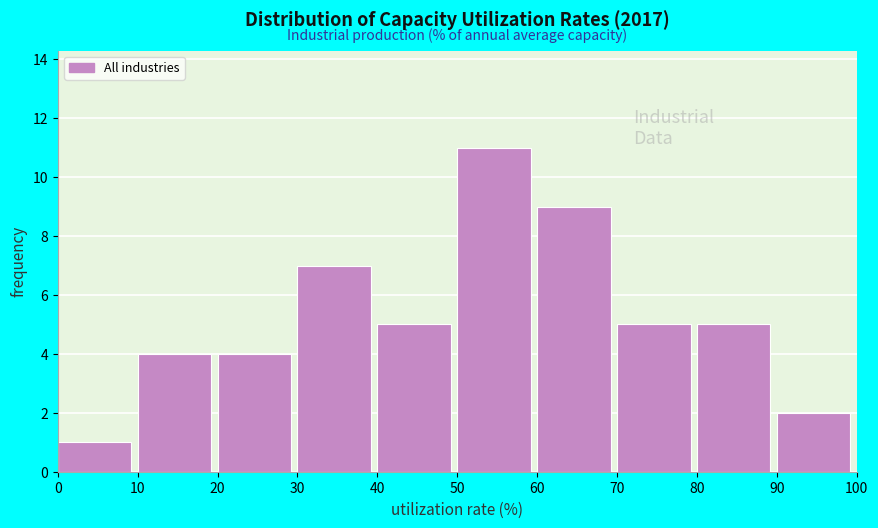

Reading left to right, transcribe this chart: for each bar, give the range it covers on the x-axis and its height. The values are not printed on the chart, so give them approximately, as read against the axis.

0 to 10: 1
10 to 20: 4
20 to 30: 4
30 to 40: 7
40 to 50: 5
50 to 60: 11
60 to 70: 9
70 to 80: 5
80 to 90: 5
90 to 100: 2